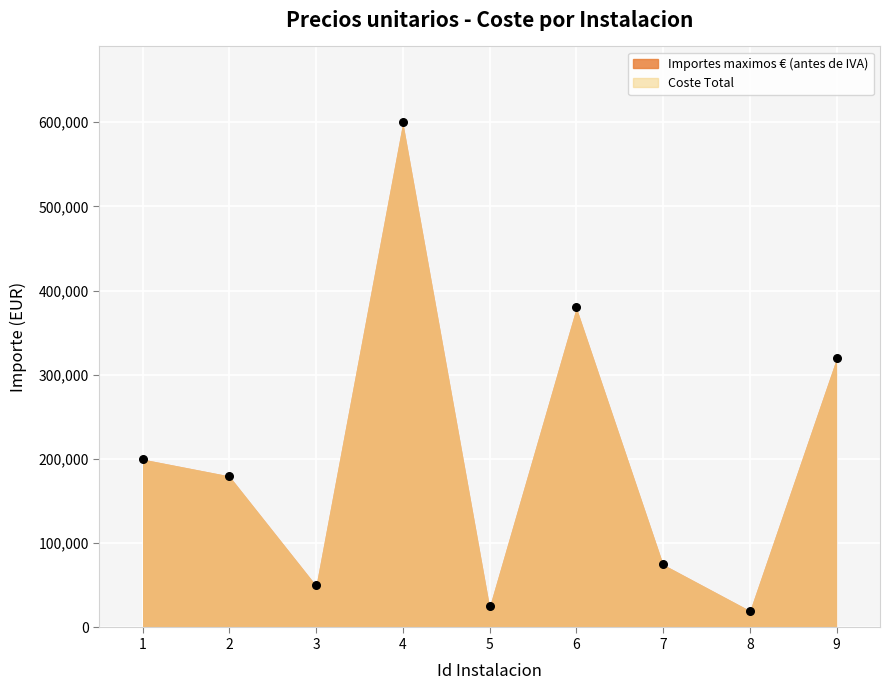

What is the average X value?

5